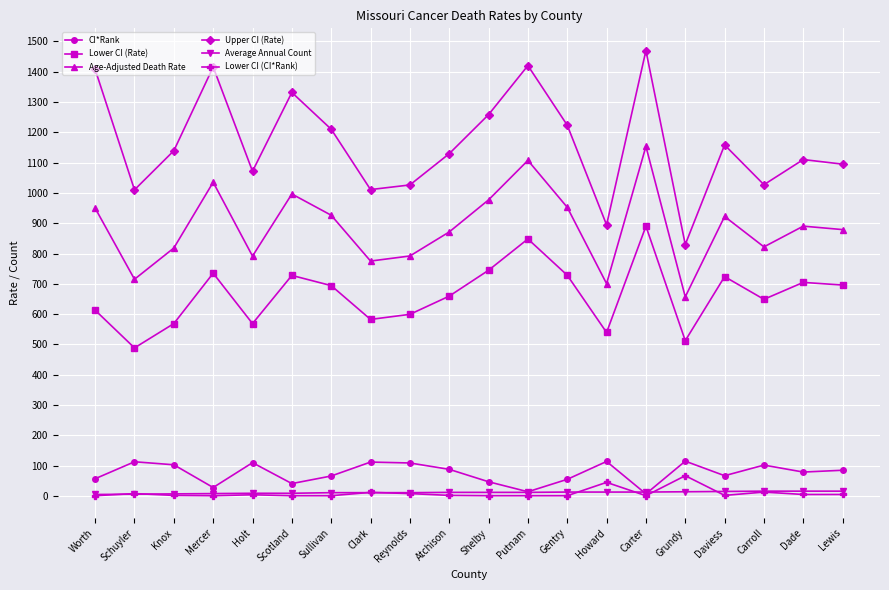

What is the total value across all series at Howard?

2307.2